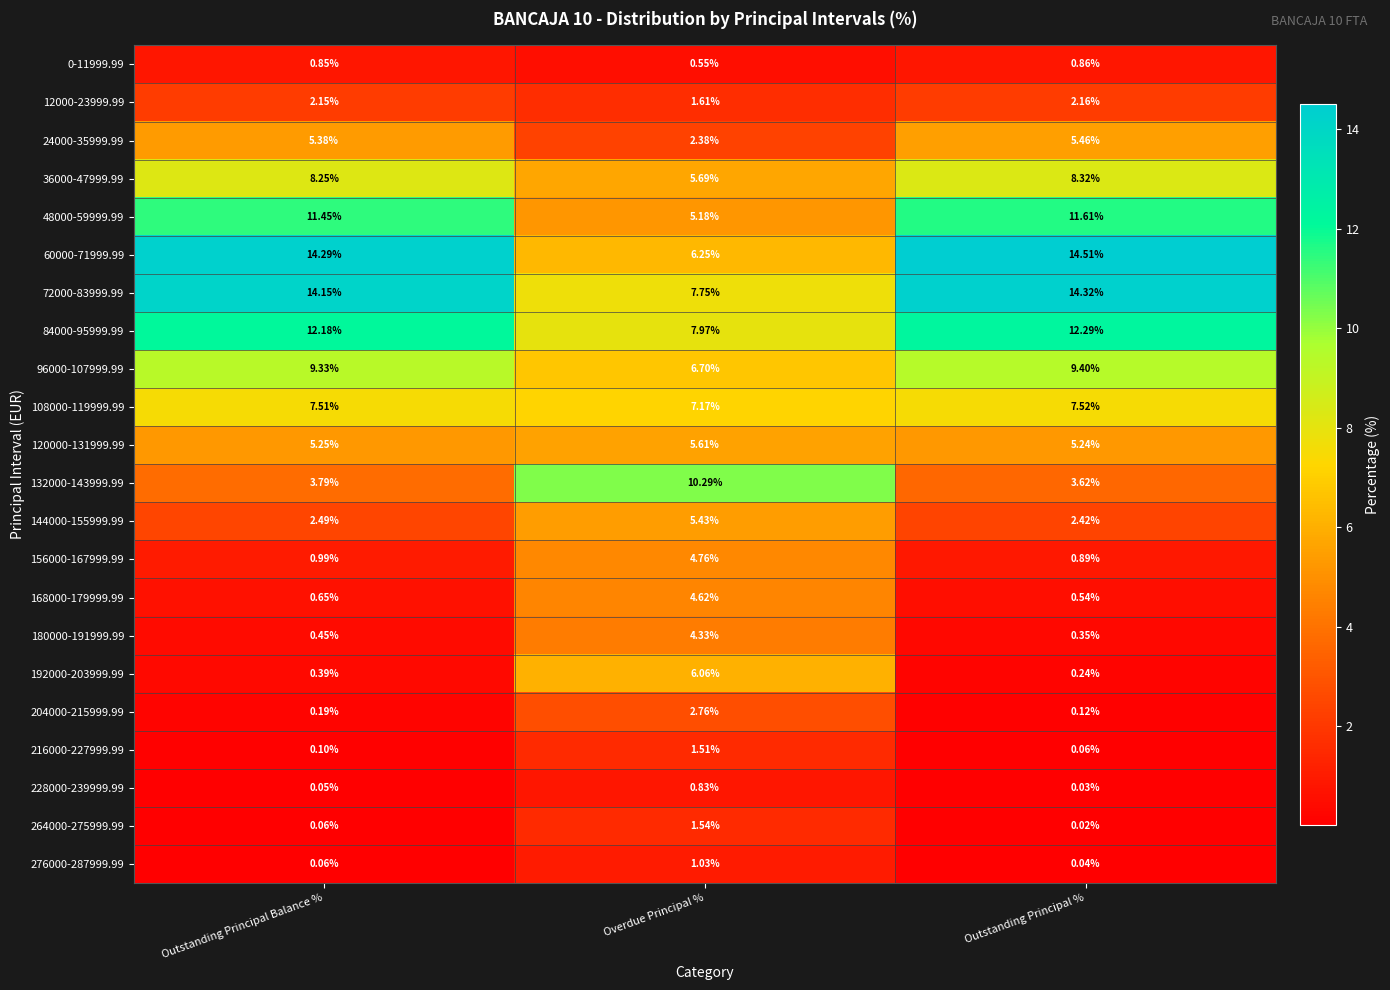

At which label does 96000-107999.99 reach its peak?

Outstanding Principal %